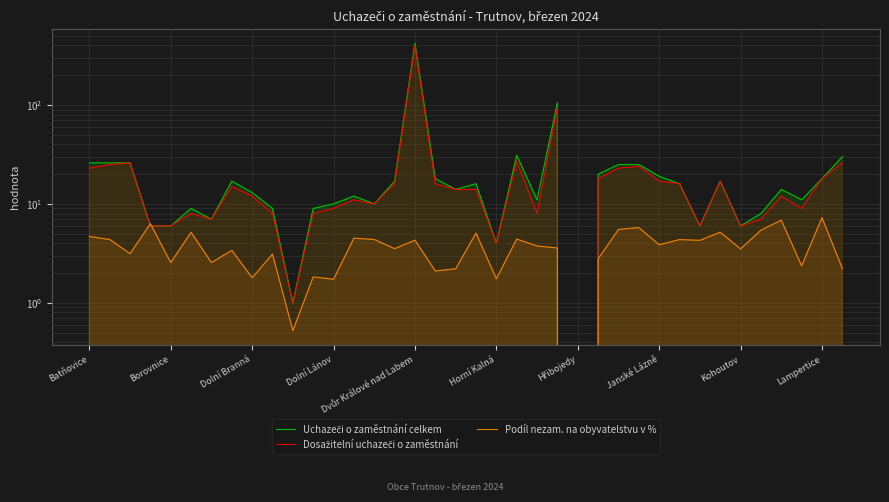

Is the value of Podíl nezam. na obyvatelstvu v % at 10 greater than the value of Uchazeči o zaměstnání celkem at 23?

No